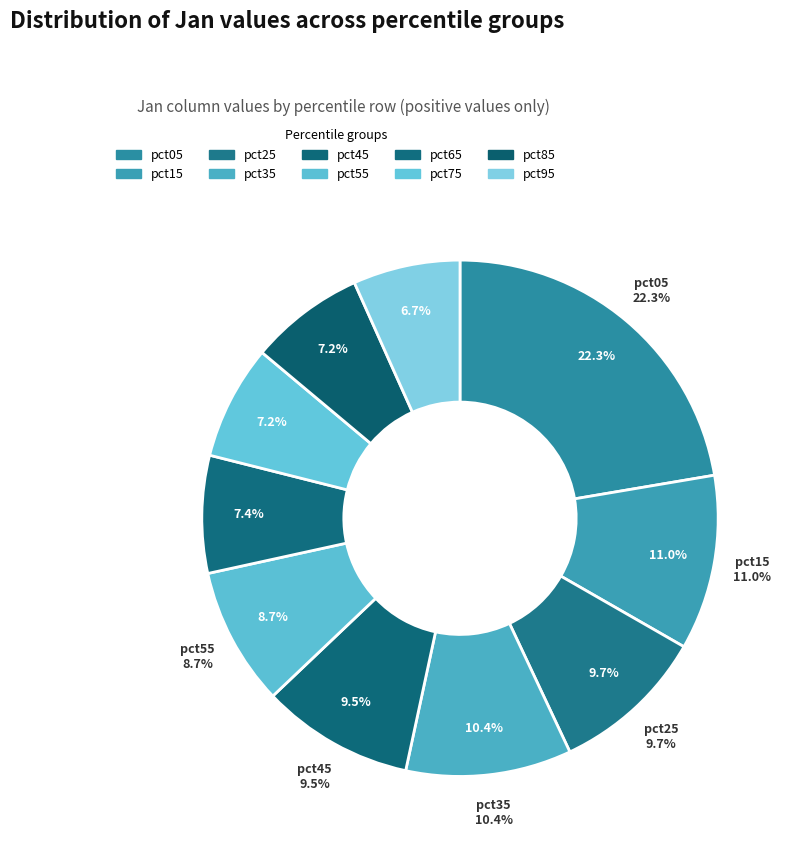

Between pct55 and pct25, which is larger?

pct25